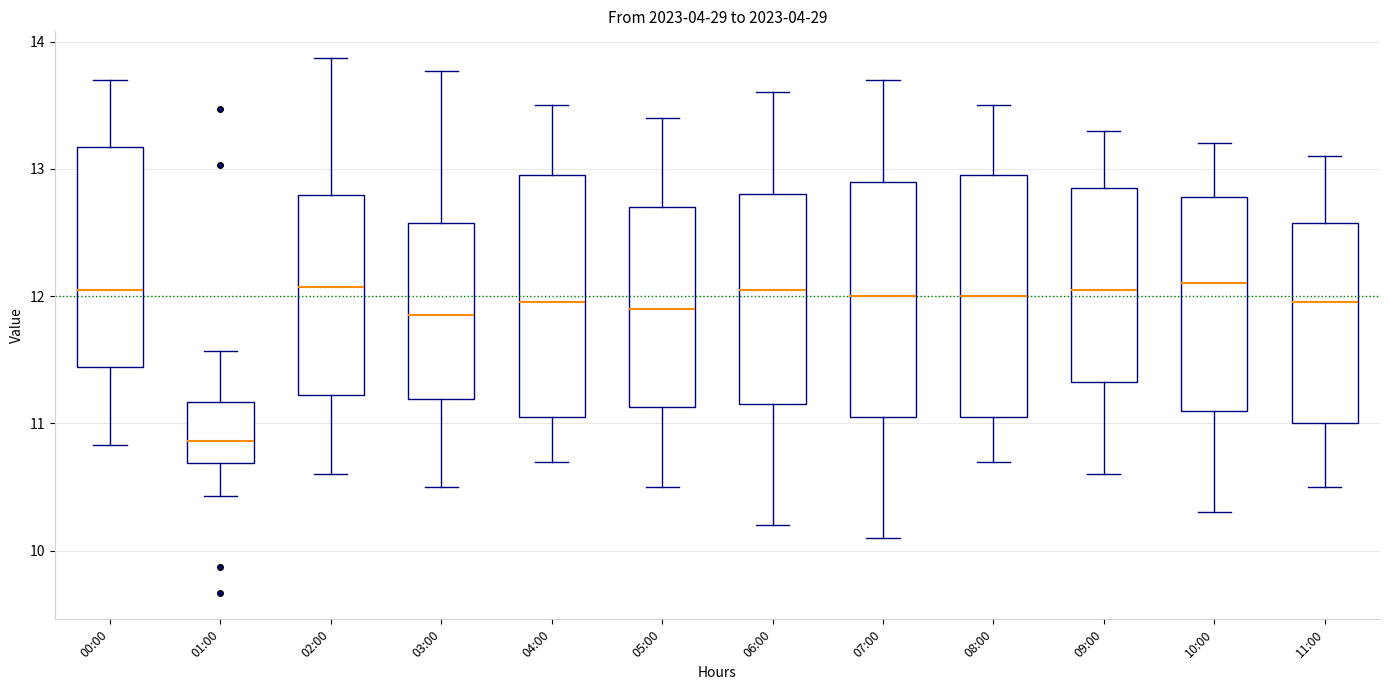

Where does the median line of the box for 06:00 sit on the y-axis? The values are not printed on the chart, so give them approximately, as read against the axis.

12.1